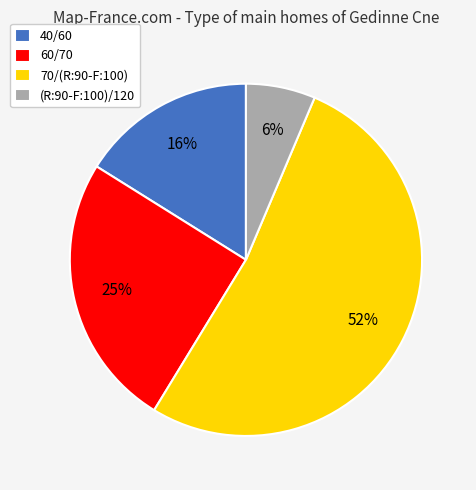

Count the number of slices in the pie.

4